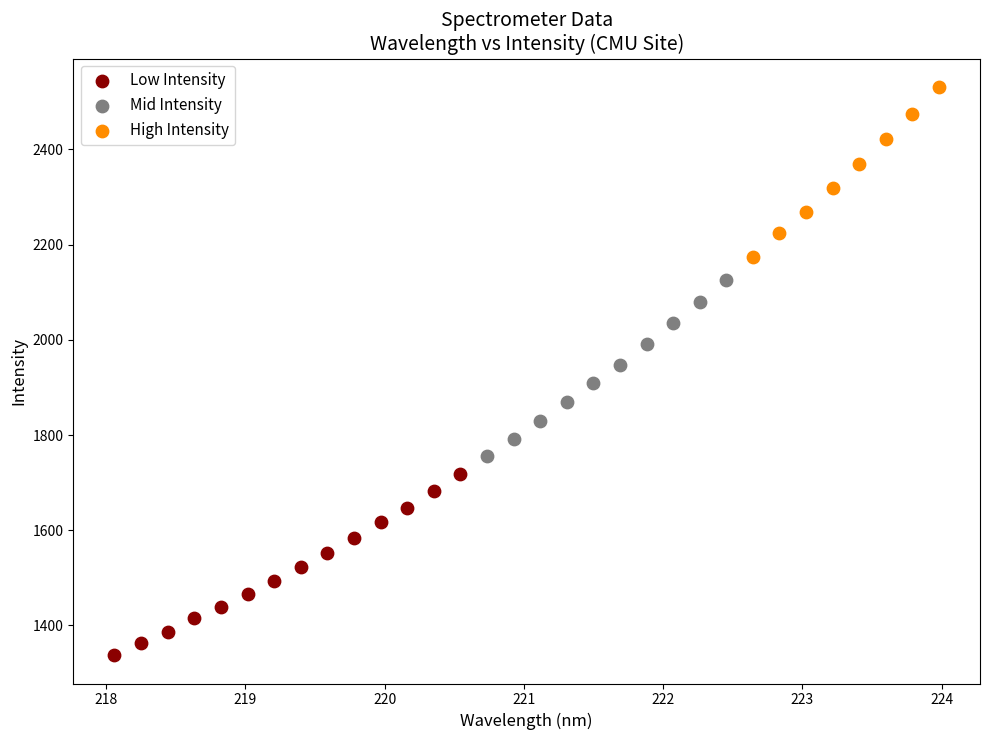

Which series reaches the maximum Y coordinate?

High Intensity